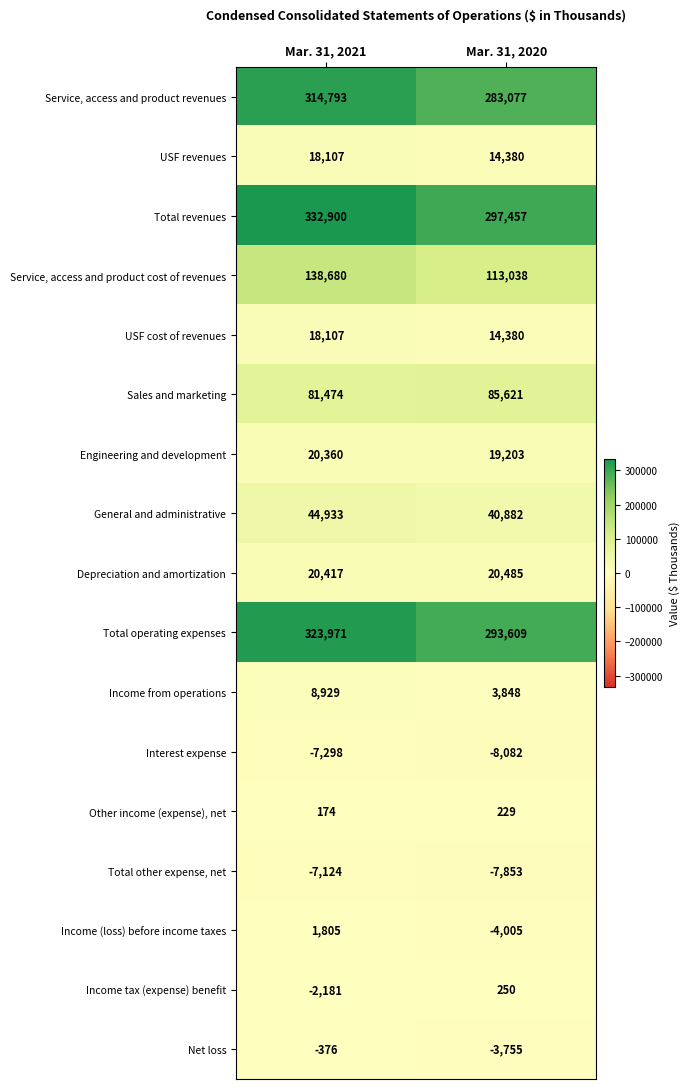

The value of USF cost of revenues at Mar. 31, 2020 is 6782. True or false?

False